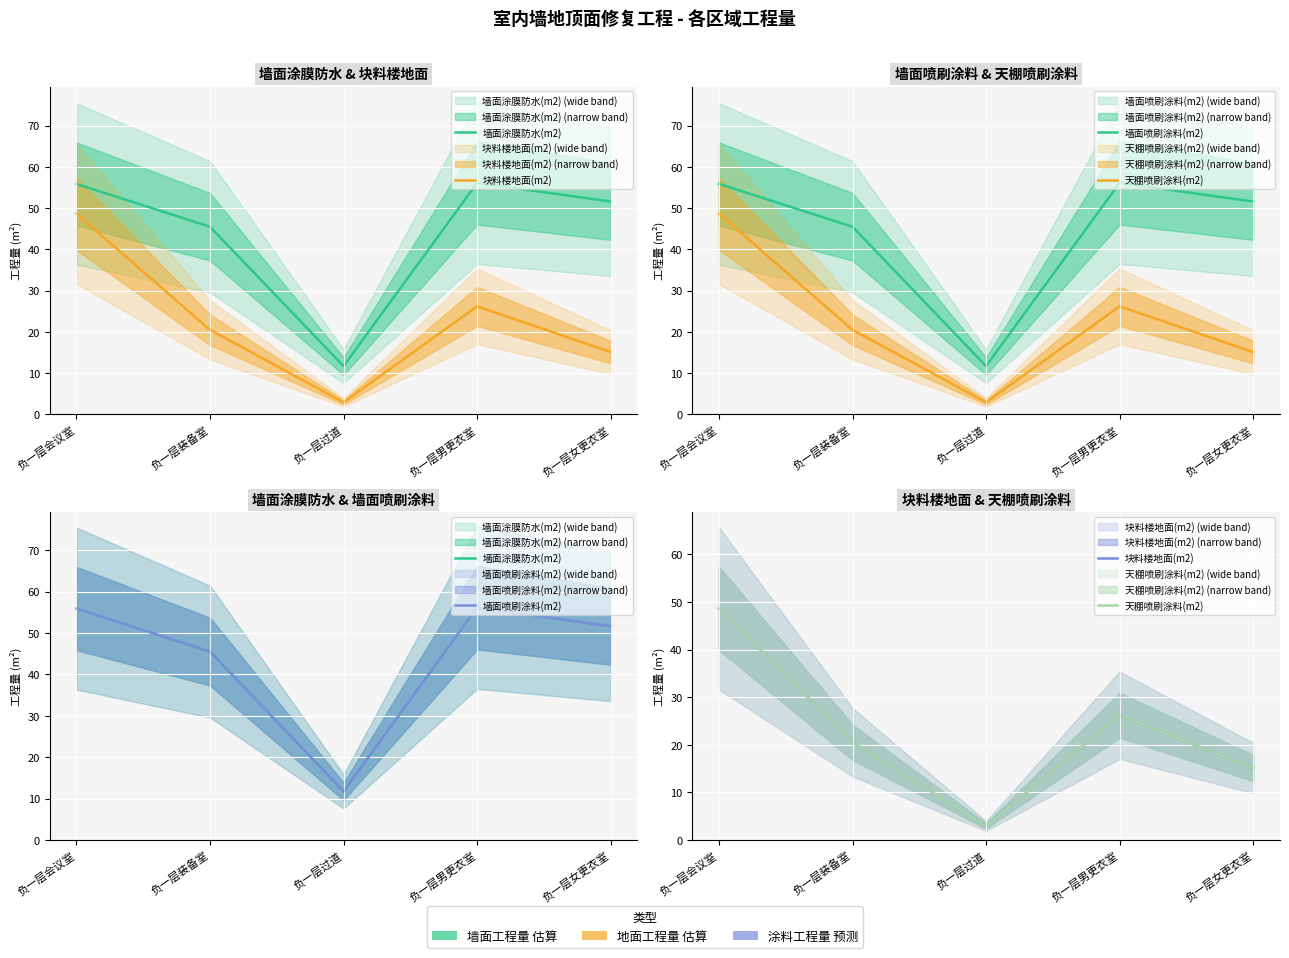

Is this an area chart (filled region under the line)?

No